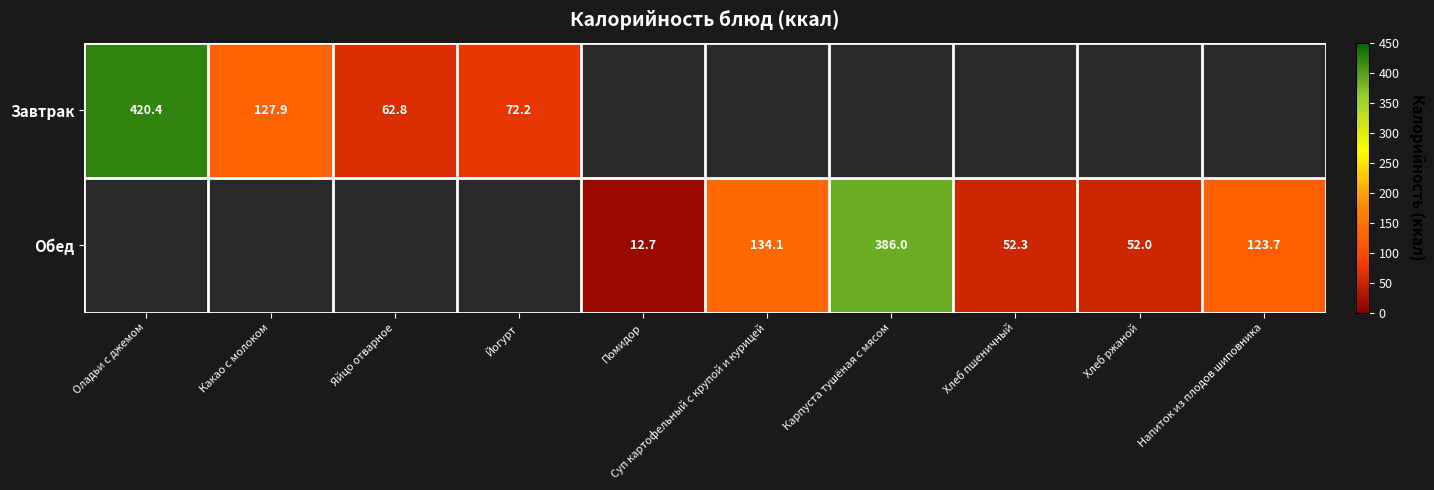

The Завтрак series shows 143.1 at Оладьи с джемом. True or false?

False